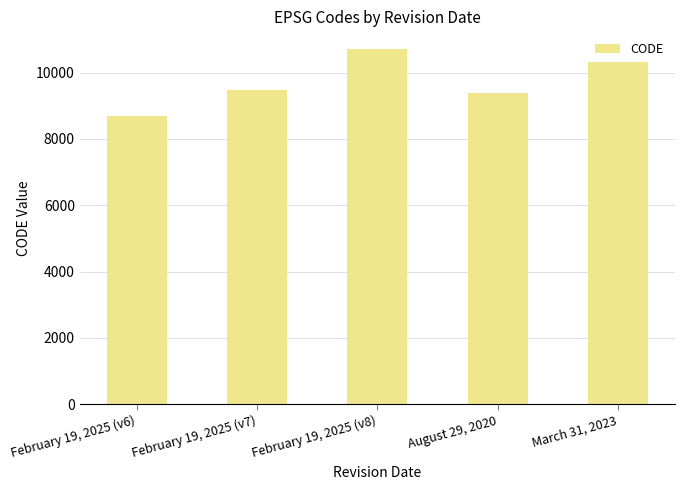

Reading left to right, what are all the values shown in this chart?

8676	9483	10707	9375	10323